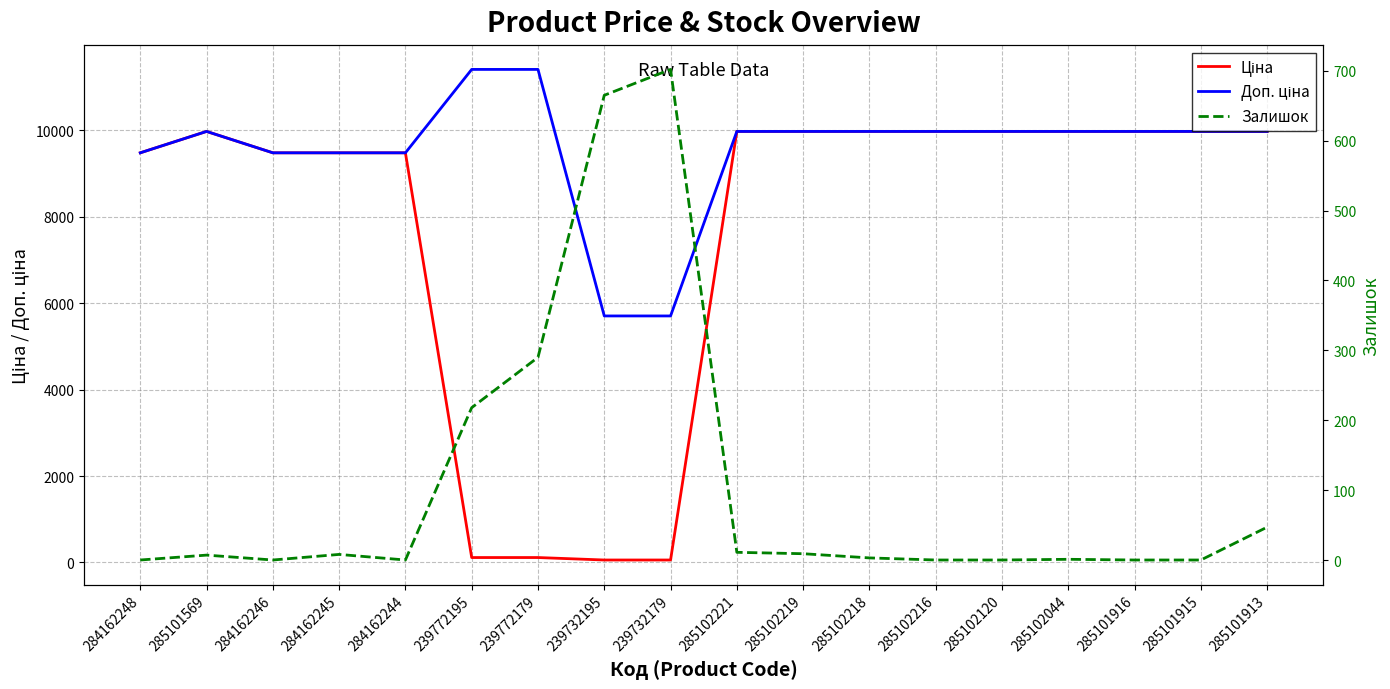

At which category does Ціна reach its first local peak?

285101569